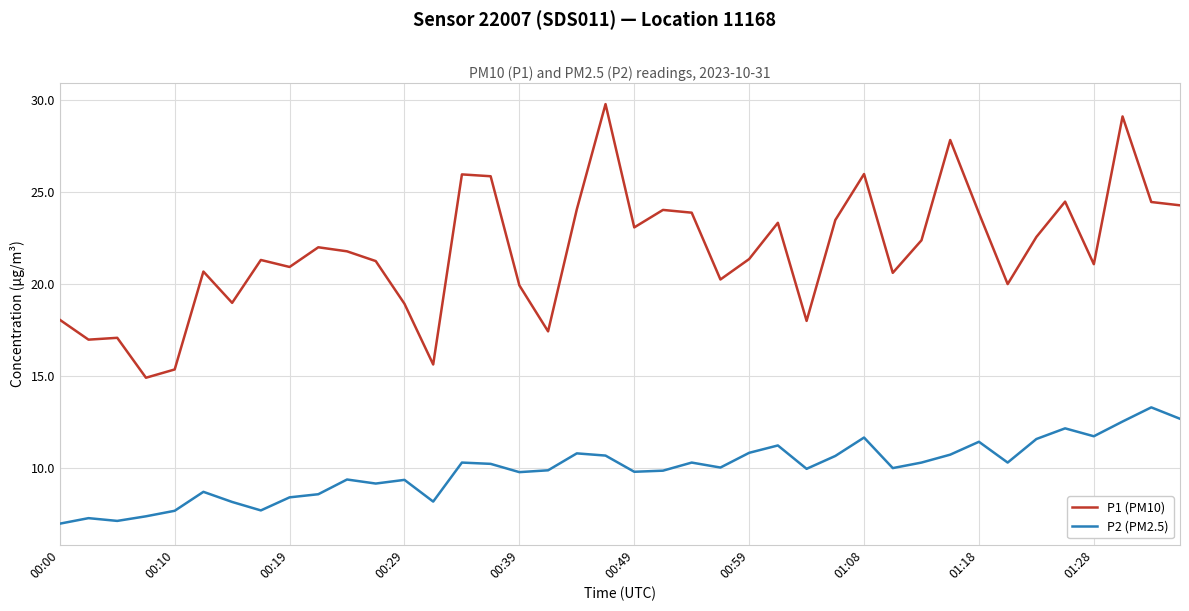

What is the highest value of the P2 (PM2.5) series?

13.3